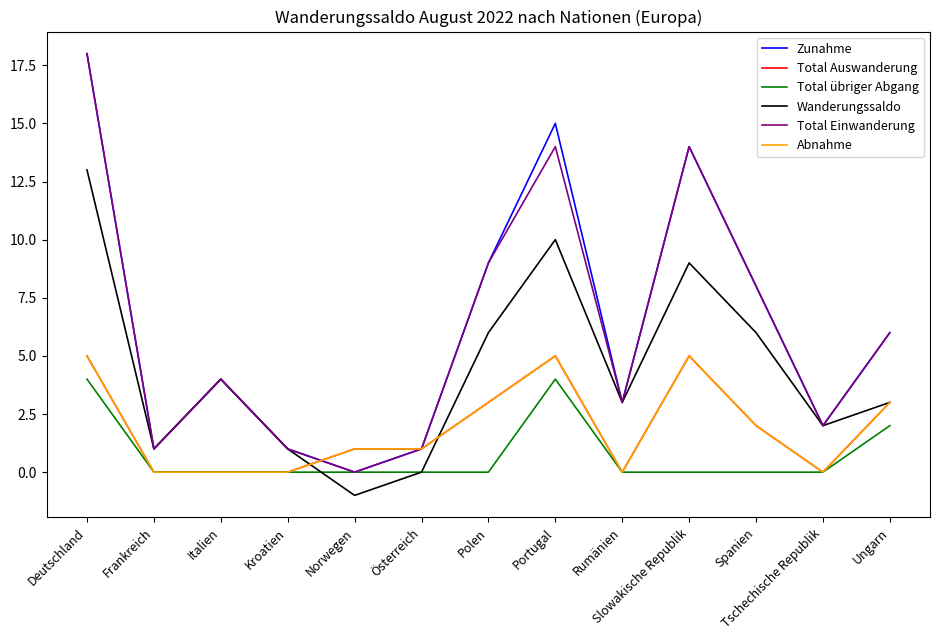

The value of Abnahme at Deutschland is 5. True or false?

True